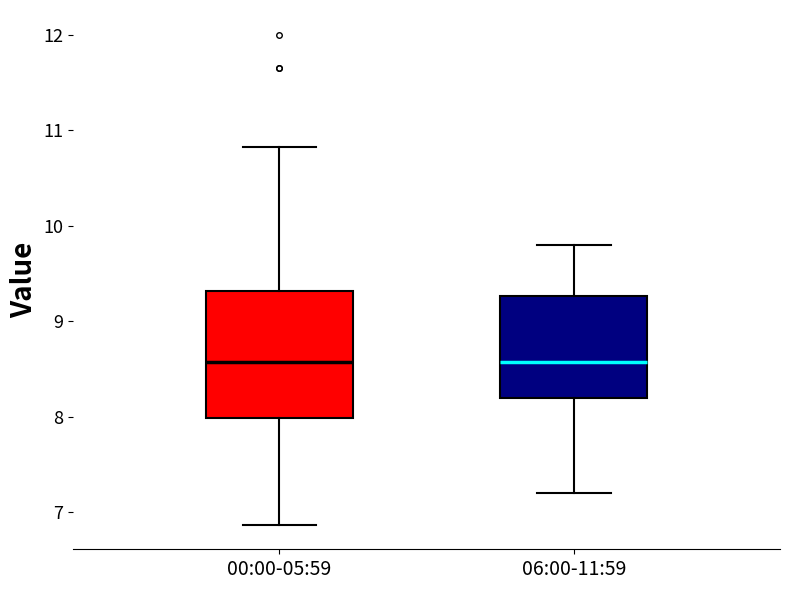

Reading left to right, read every box against the y-axis: the position of its median line, the range the box covers, and the ends of its whiskers. The values are not printed on the chart, so give them approximately, as read against the axis.

00:00-05:59: median 8.6, box 8.0 to 9.3, whiskers 6.9 to 10.8
06:00-11:59: median 8.6, box 8.2 to 9.3, whiskers 7.2 to 9.8